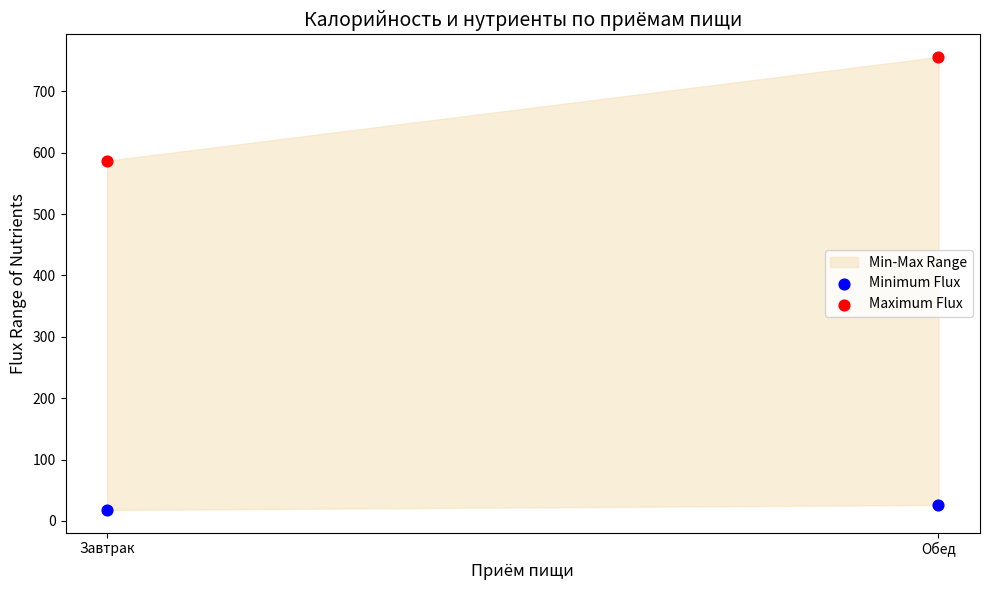

Which series reaches the minimum Y coordinate?

Minimum Flux